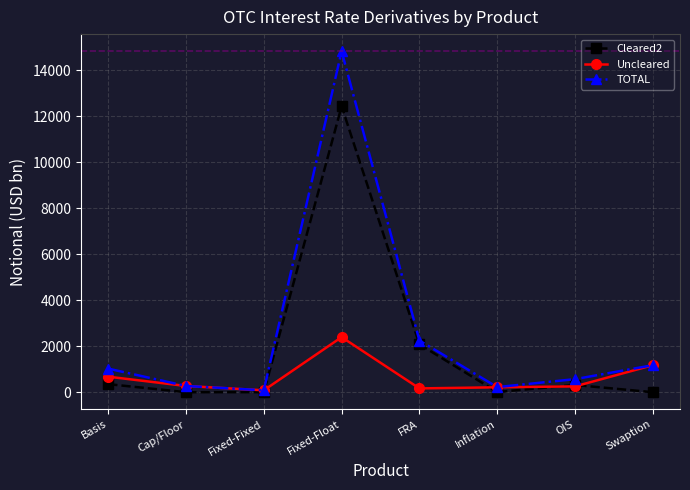

Is it true that Cleared2 equals 9 at Inflation?

True